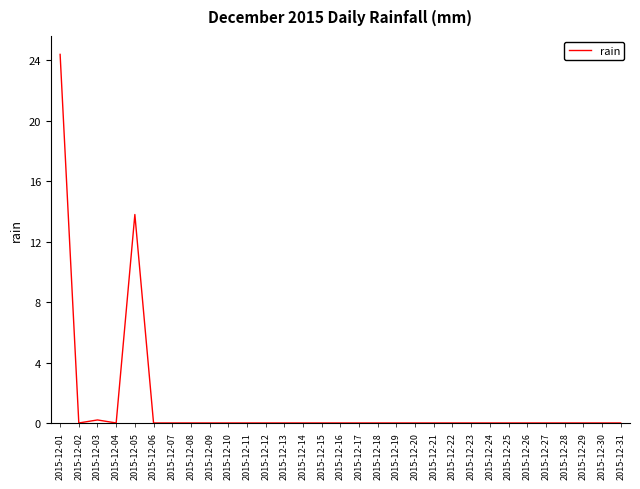

What is the sum of all values?

38.4